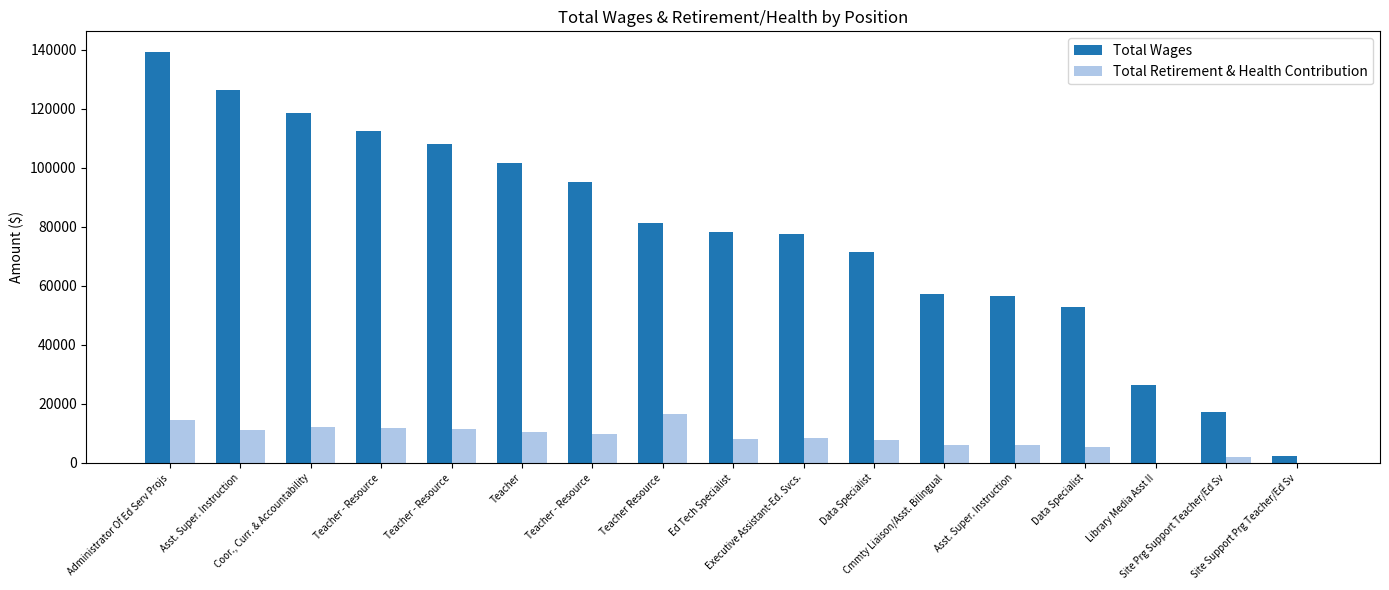

How many categories are shown in the chart?

17